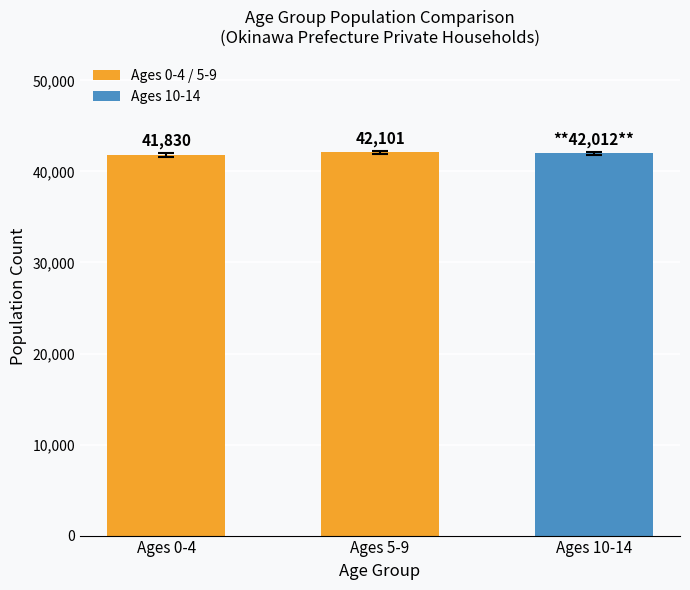

Which has a higher value, Ages 5-9 or Ages 0-4?

Ages 5-9